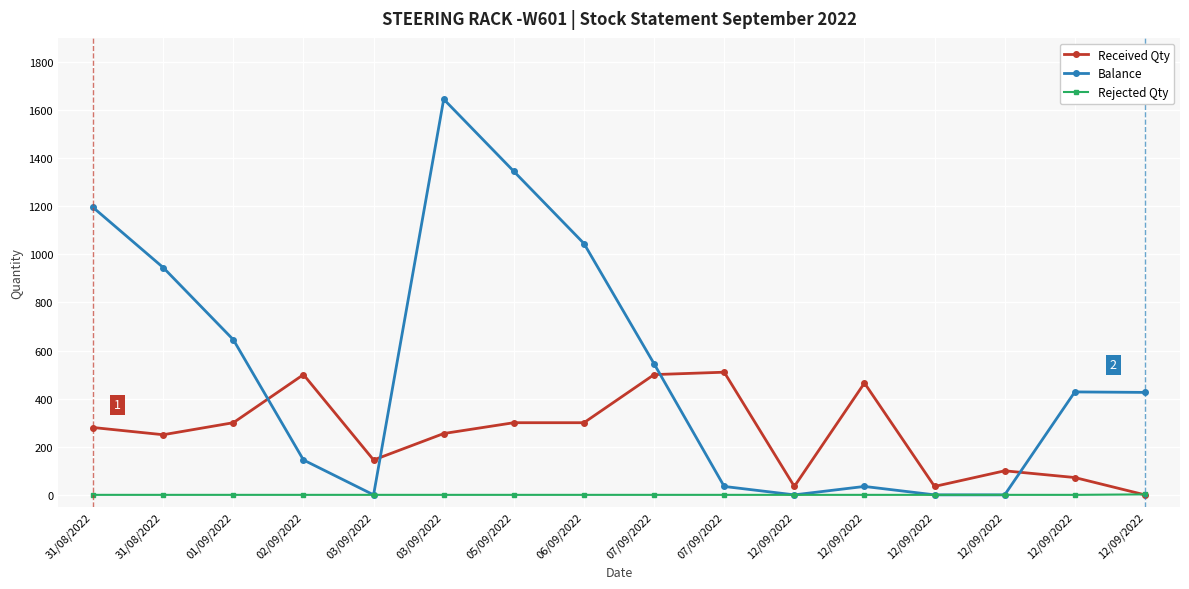

At how many categories does at least one series exceed 214?

12